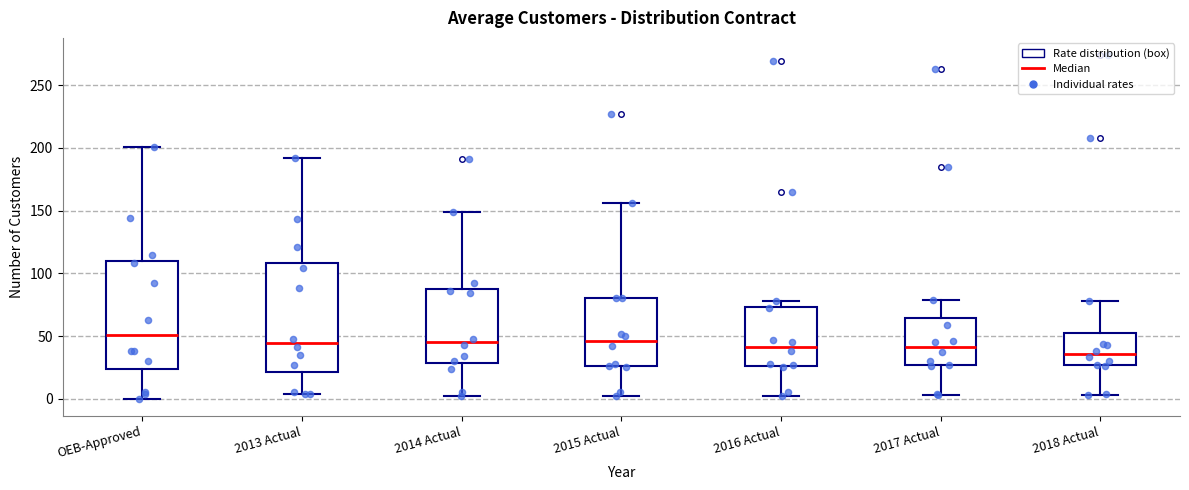

Where does the upper whisker of the box for 2015 Actual end on the y-axis? The values are not printed on the chart, so give them approximately, as read against the axis.

155